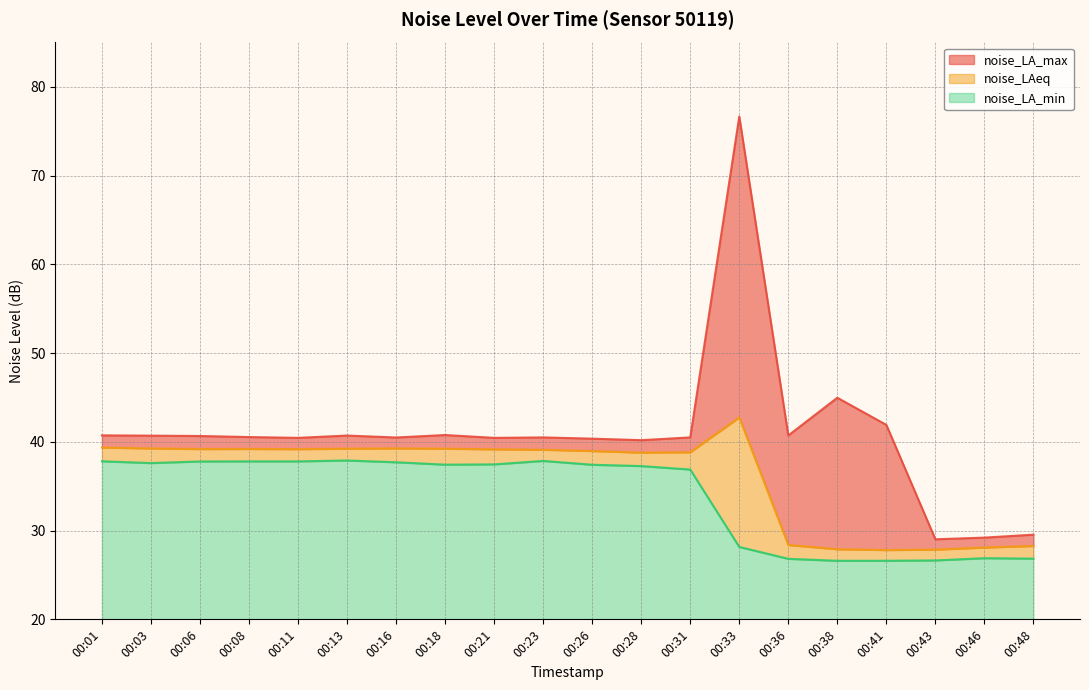

True or false: noise_LA_min has more than 1 interior local peaks.

True